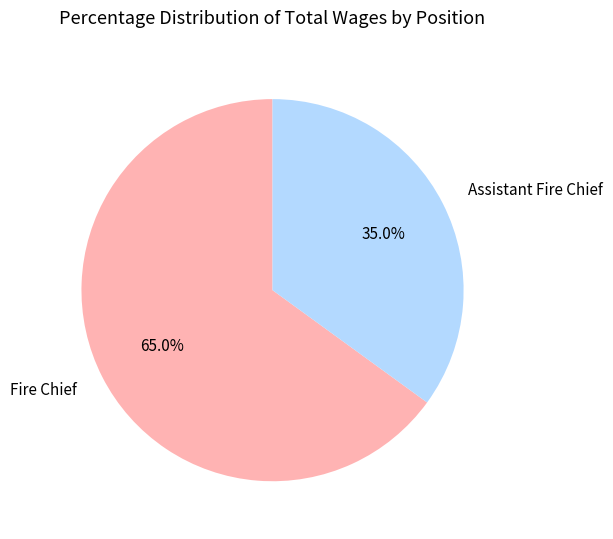

To the nearest percent, what portion does Fire Chief represent?

65%